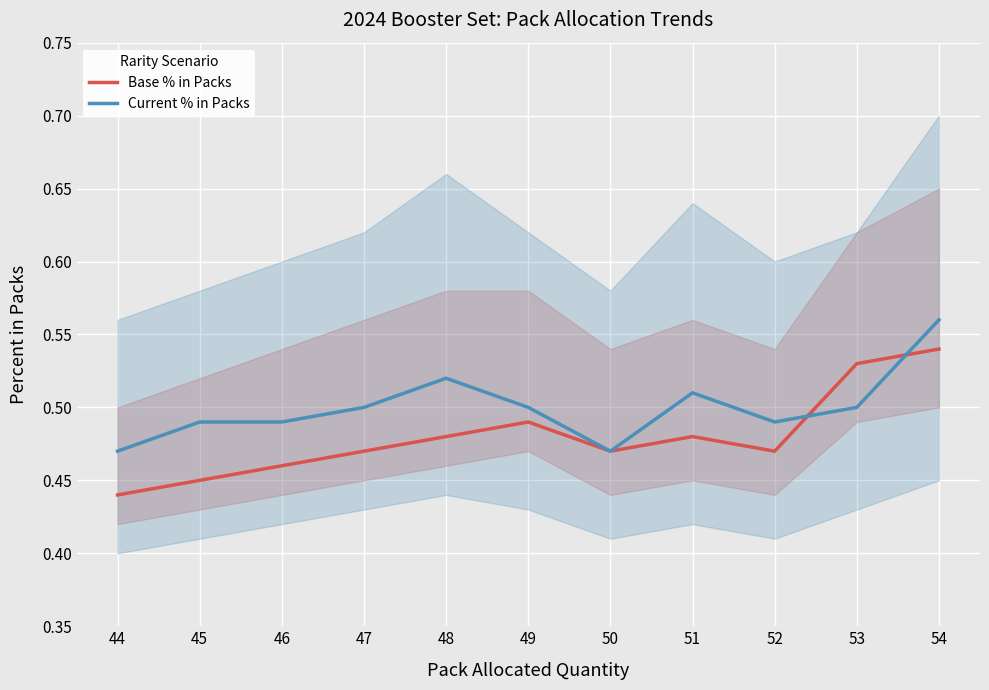

What are all the series names shown in the legend?

Base % in Packs, Current % in Packs